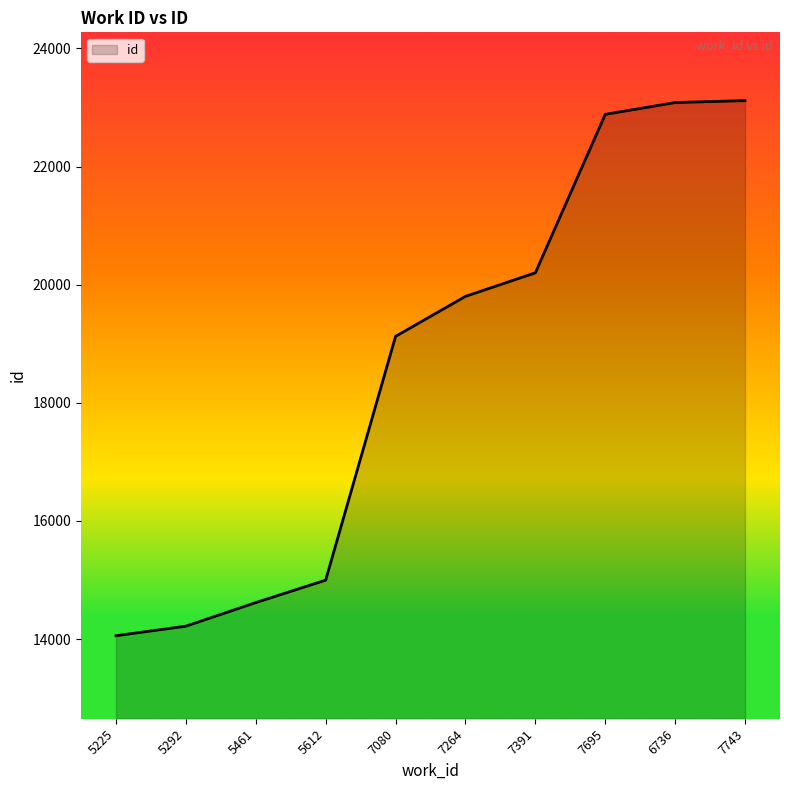

The value at 7695 is 8440. True or false?

False